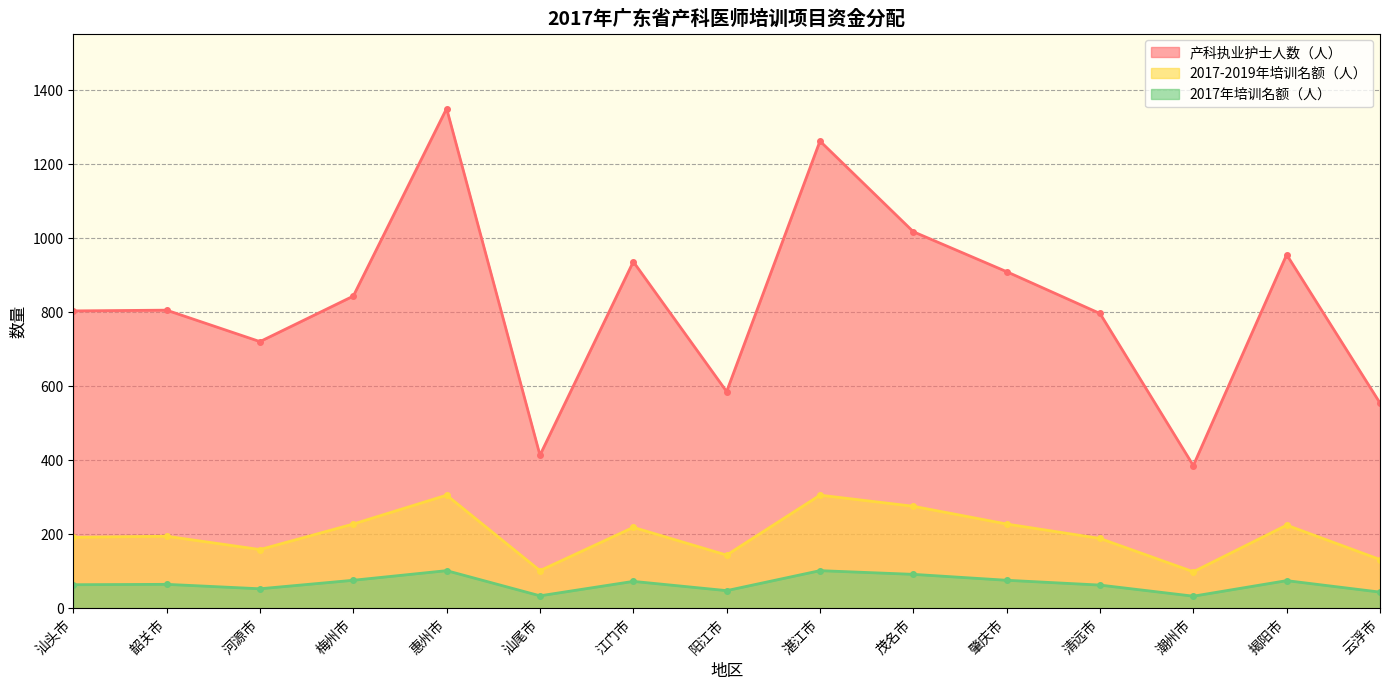

At which category is the sum across all series the highest?

惠州市